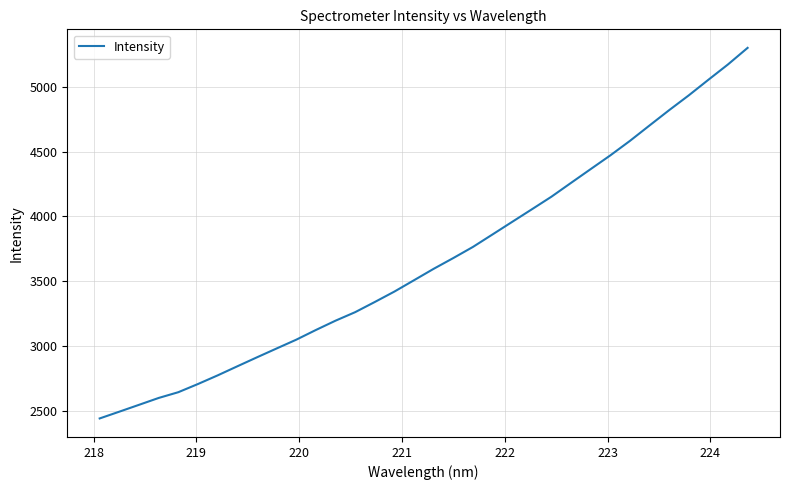

What is the greatest value displayed?

5301.9